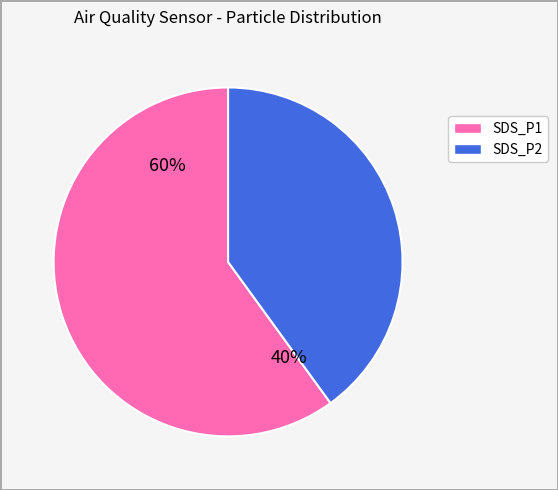

How many slices are in this pie chart?

2